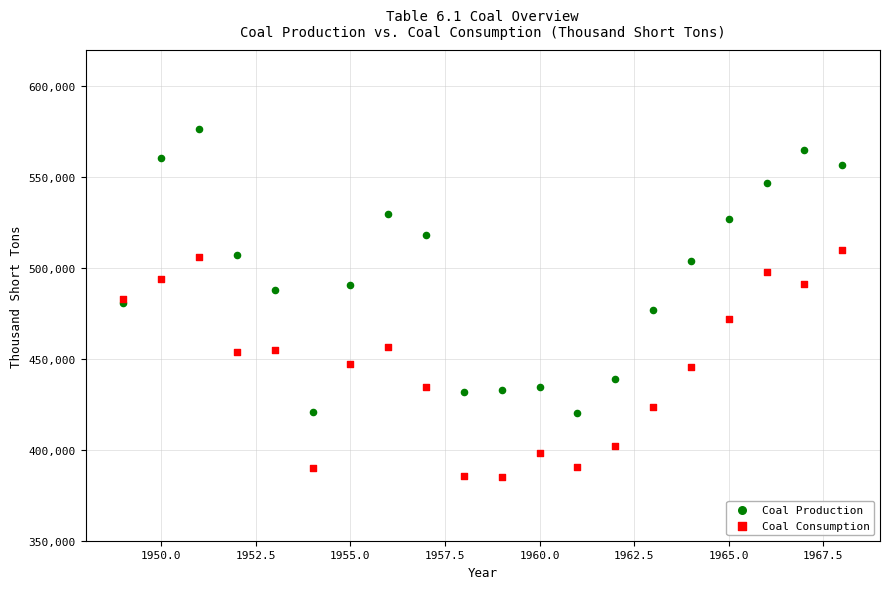

What is the X range (max minus min) for the scatter plot?

19.0